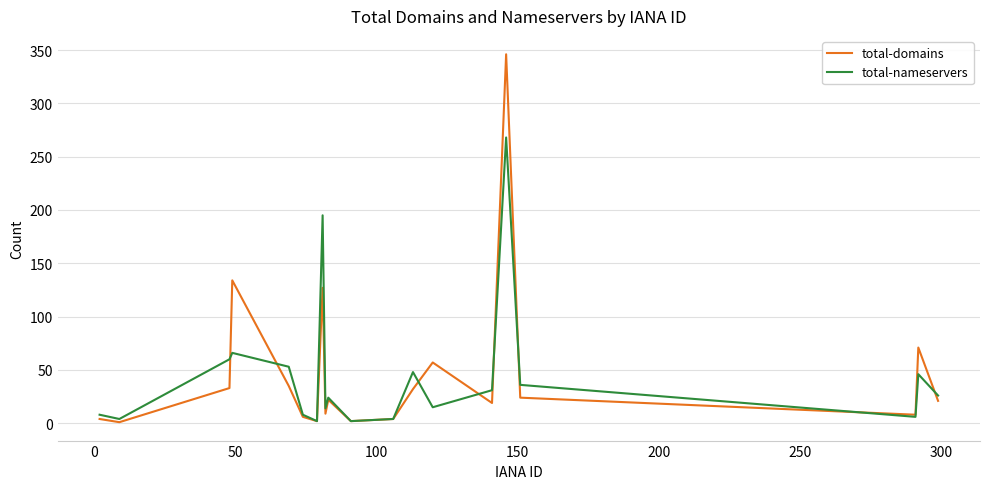

Which series has the largest range (max minus min)?

total-domains